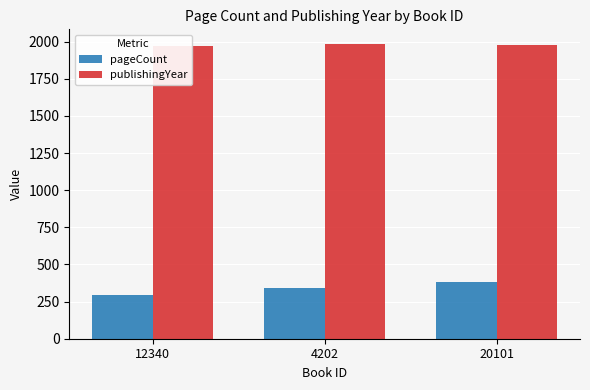

What is the highest value of the pageCount series?

384